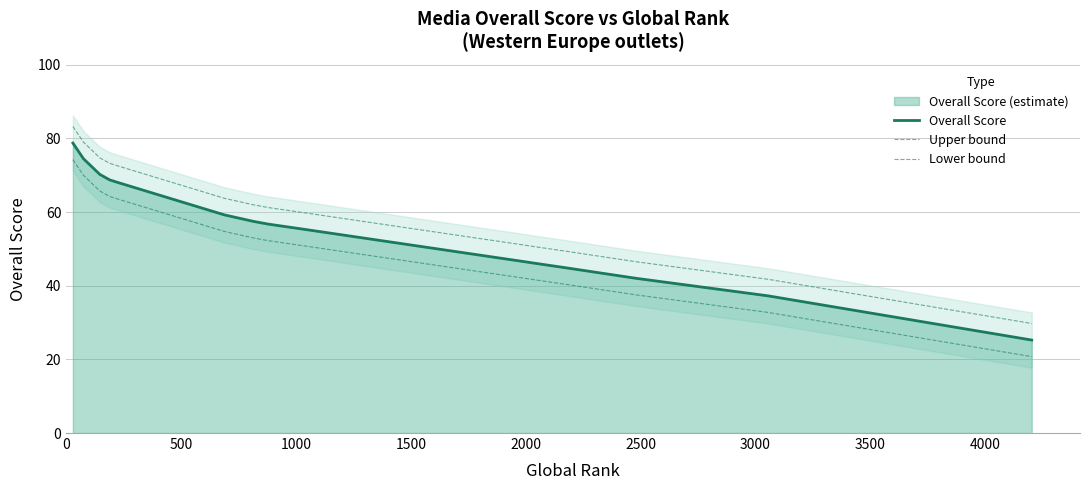

Is the value of Lower bound at 3000 greater than the value of Overall Score at 10?

Yes